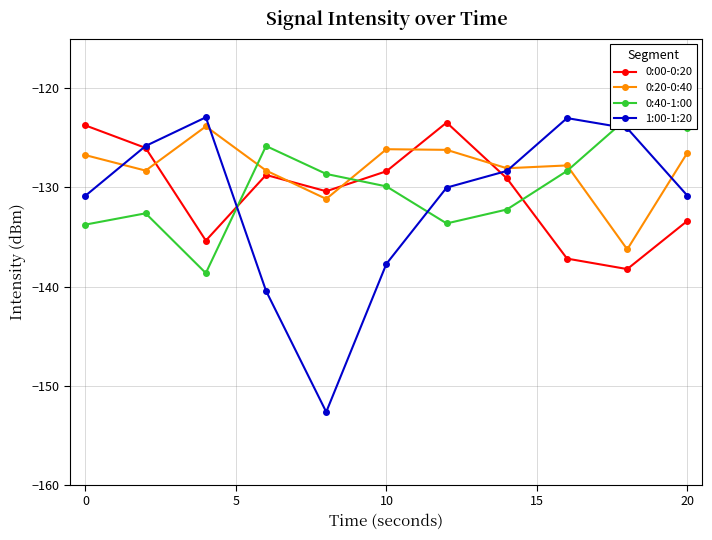

True or false: 1:00-1:20 has more than 2 interior local peaks.

False